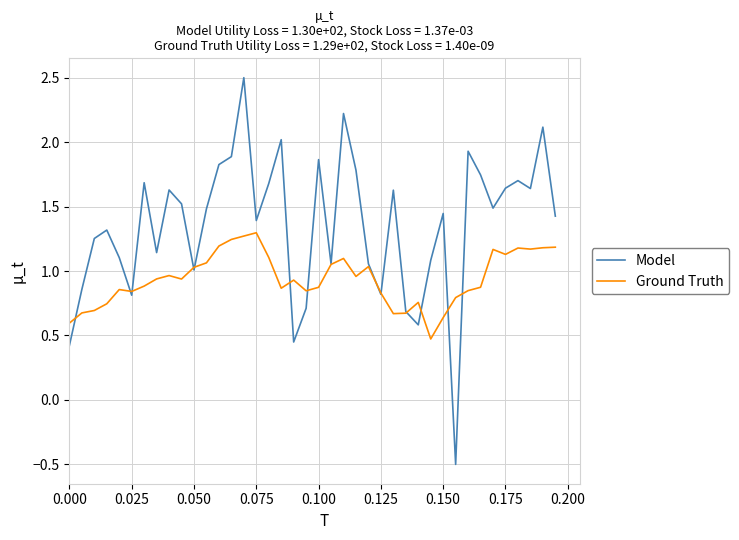

Does the chart have visible grid lines?

Yes